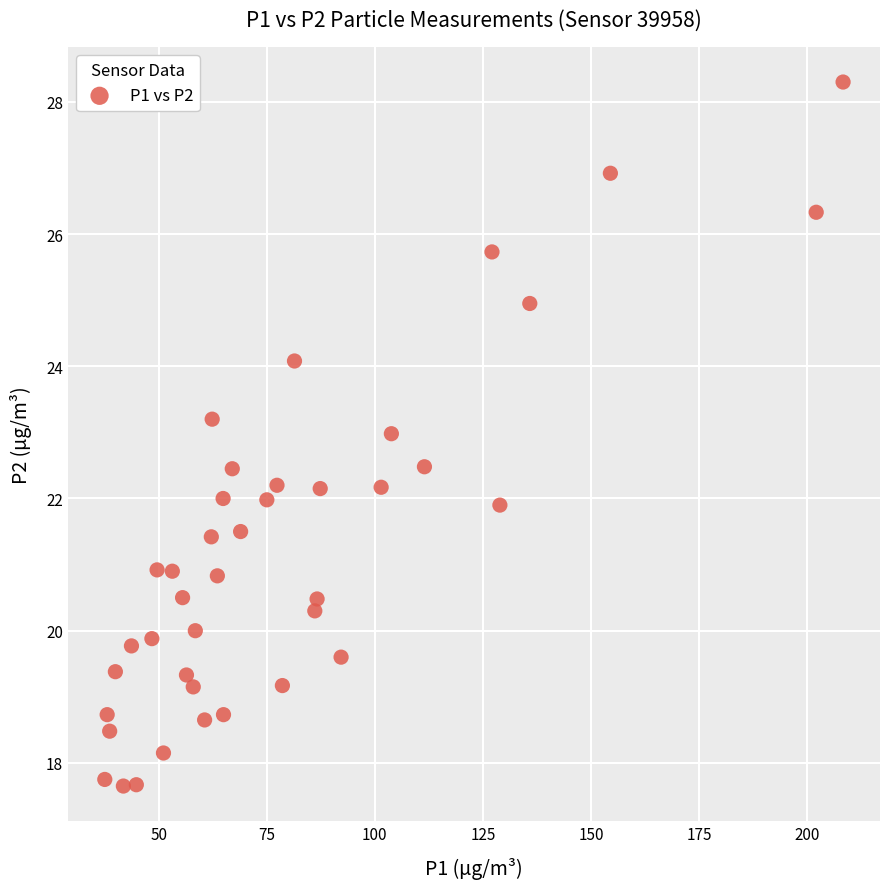

What is the range of X values (max minus min)?

170.8